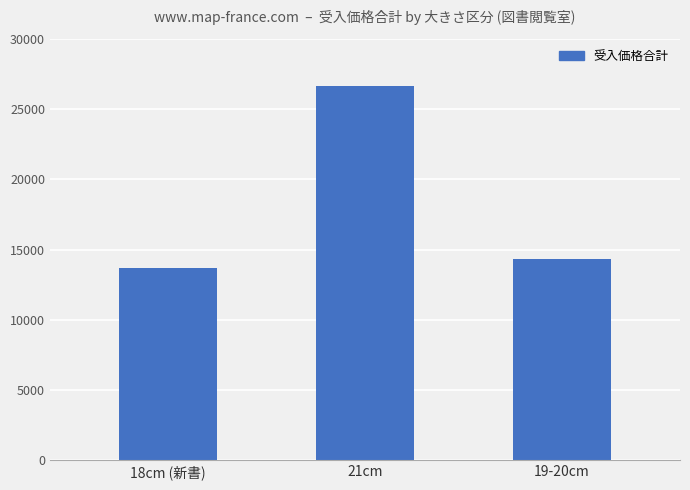

List the labels in order of value, smallest first.

18cm (新書), 19-20cm, 21cm